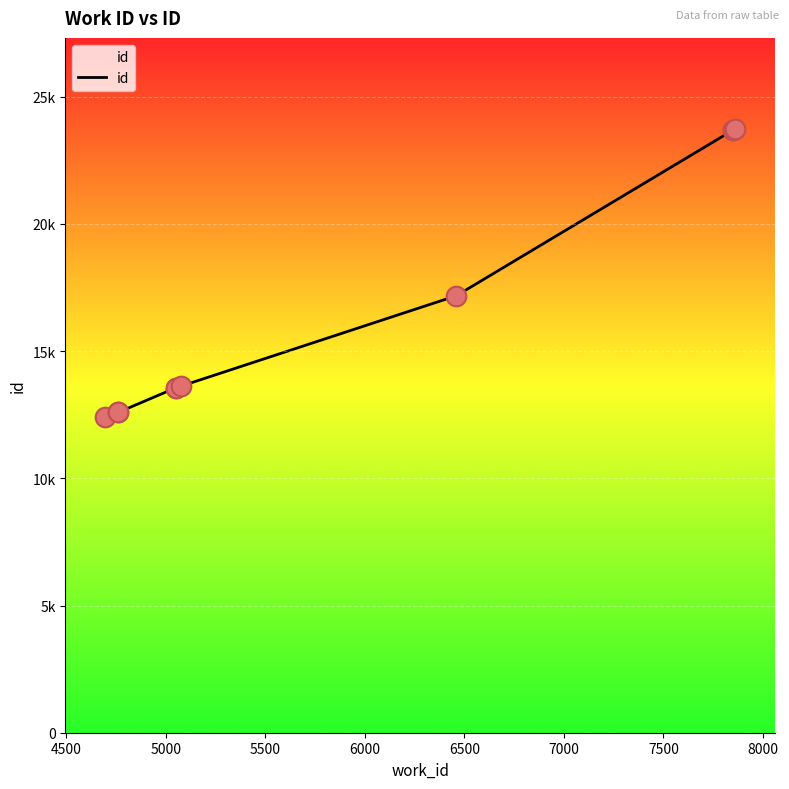

Which has a higher value, 7500 or 6000?

7500